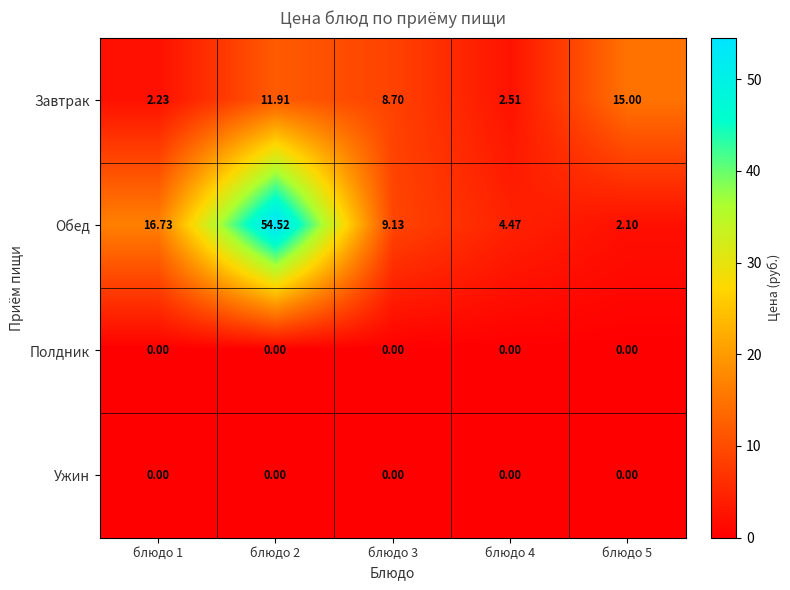

Is the value of Завтрак at блюдо 2 greater than the value of Полдник at блюдо 5?

Yes